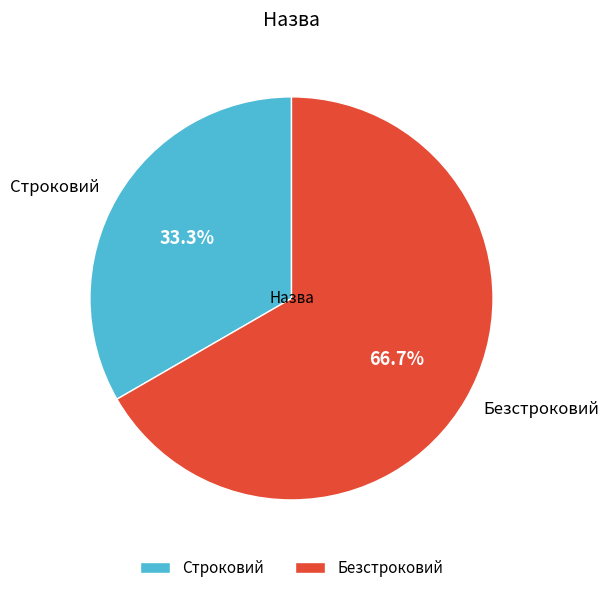

What is the ratio of the value at Безстроковий to the value at Строковий?

2.0